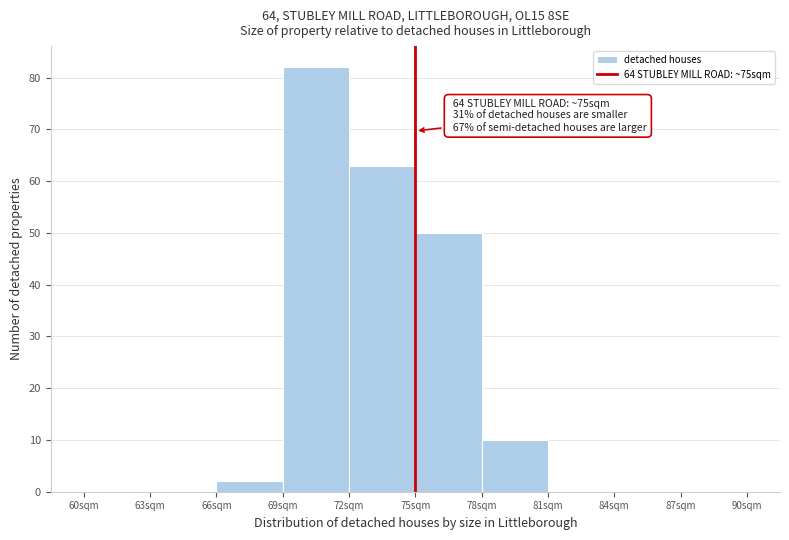

Over which range of the x-axis is the bar tallest?

69 to 72